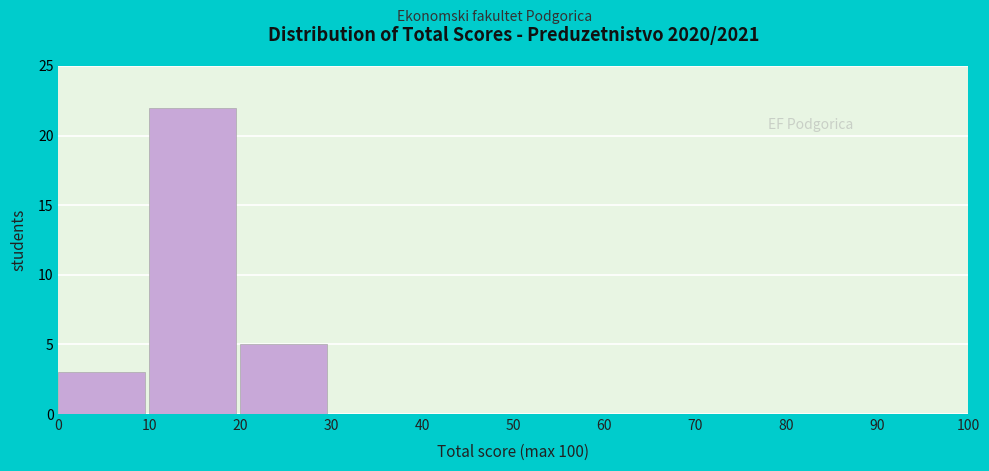

How tall is the bar that spans 10 to 20 on the x-axis? The values are not printed on the chart, so give them approximately, as read against the axis.

22